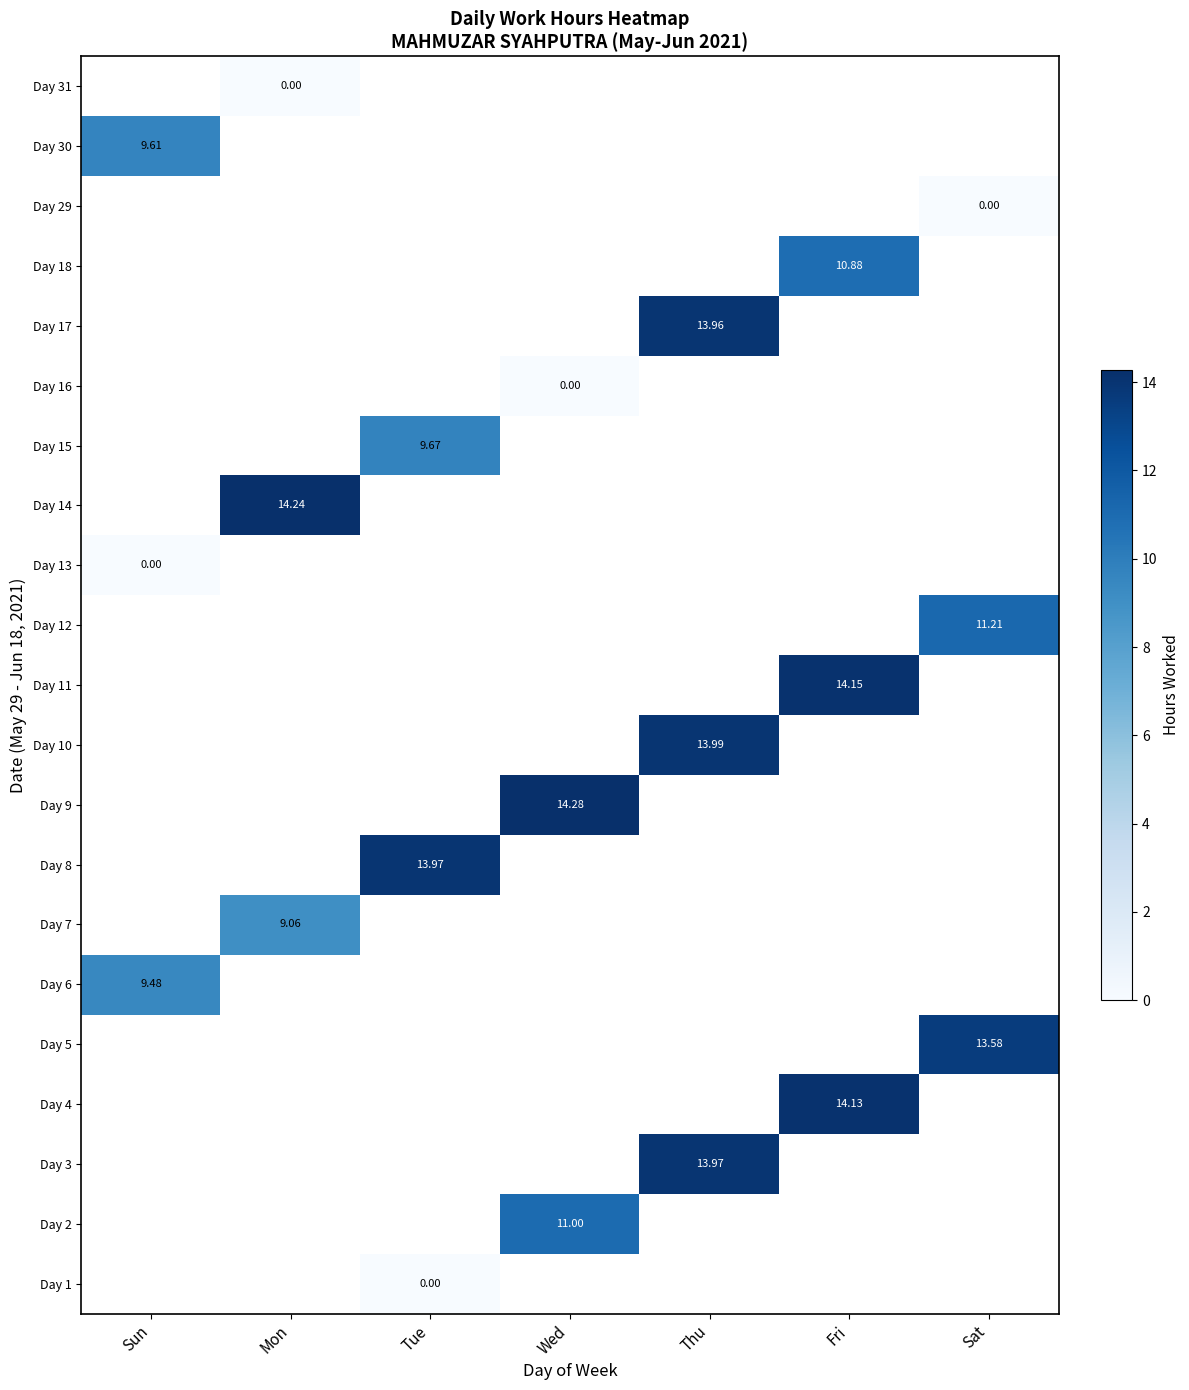

Is the value of Day 12 at Fri greater than the value of Day 11 at Wed?

No